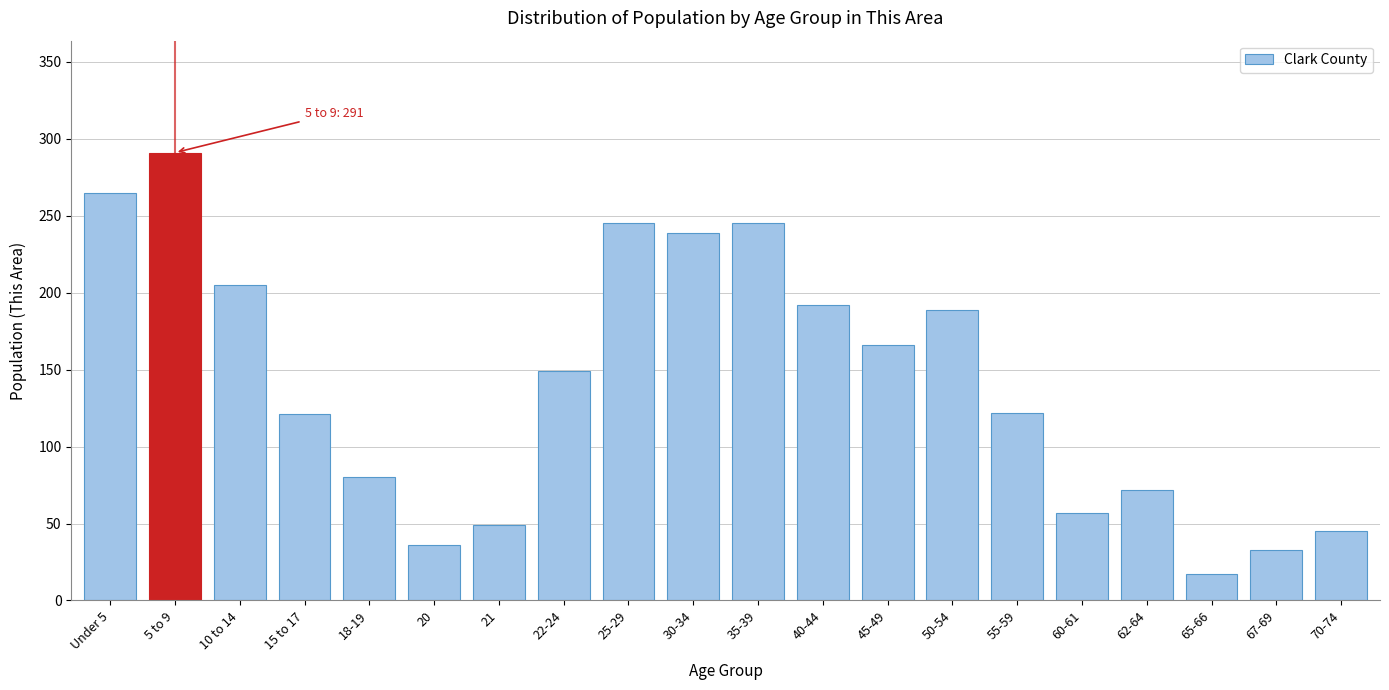

The value at 15 to 17 is 55. True or false?

False